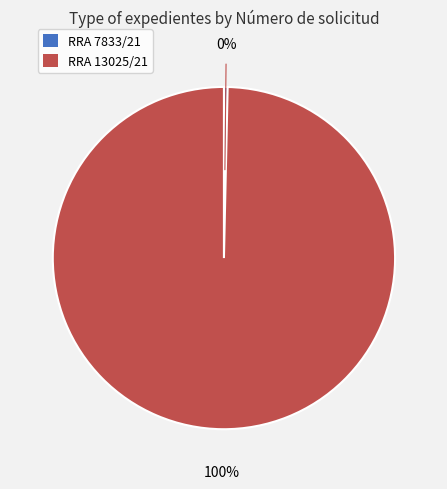

Rank the categories by value from lowest to highest.

RRA 7833/21, RRA 13025/21